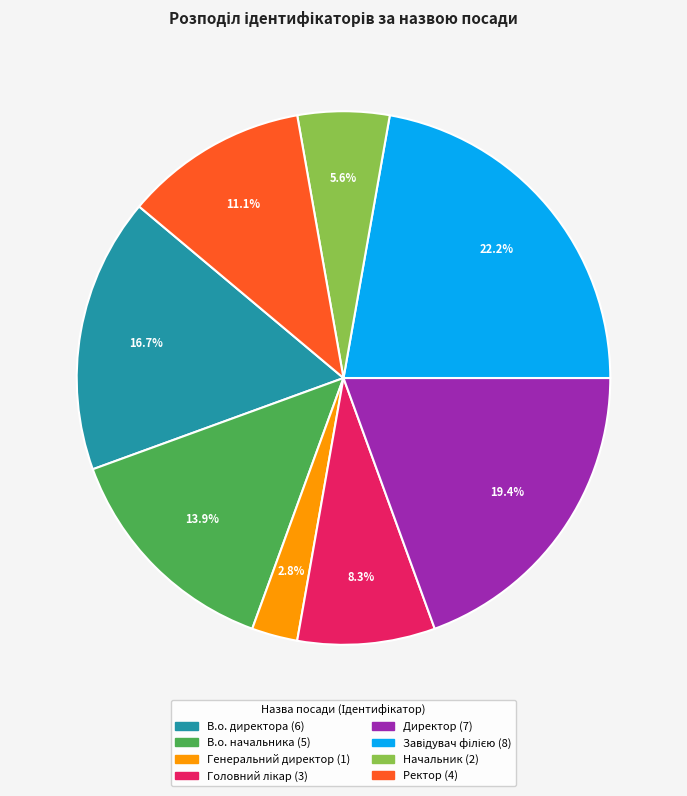

What portion of the pie excludes Начальник?

94.4%